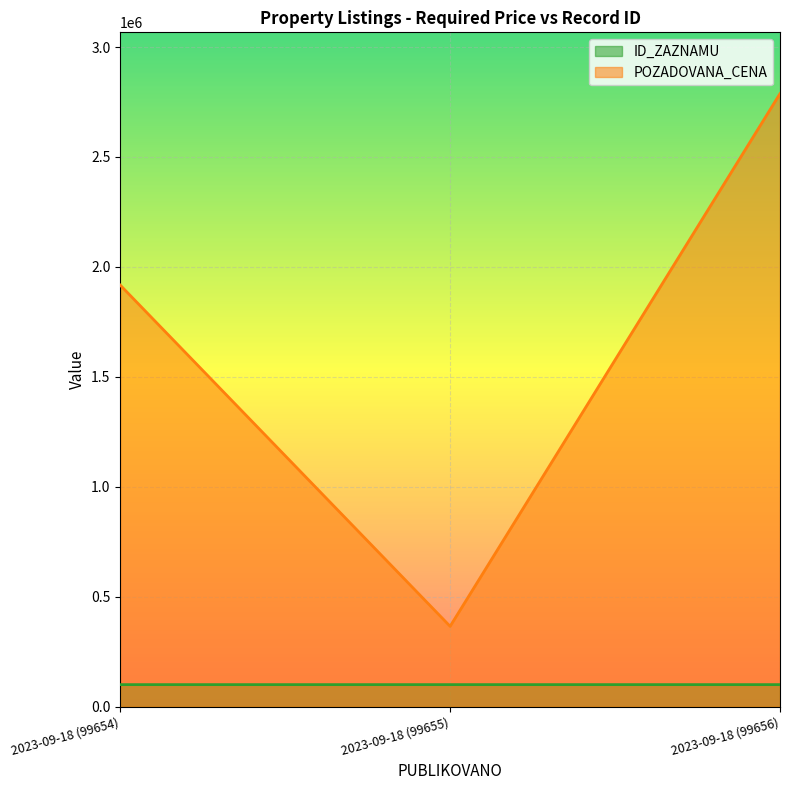

How many lines are shown in the chart?

2